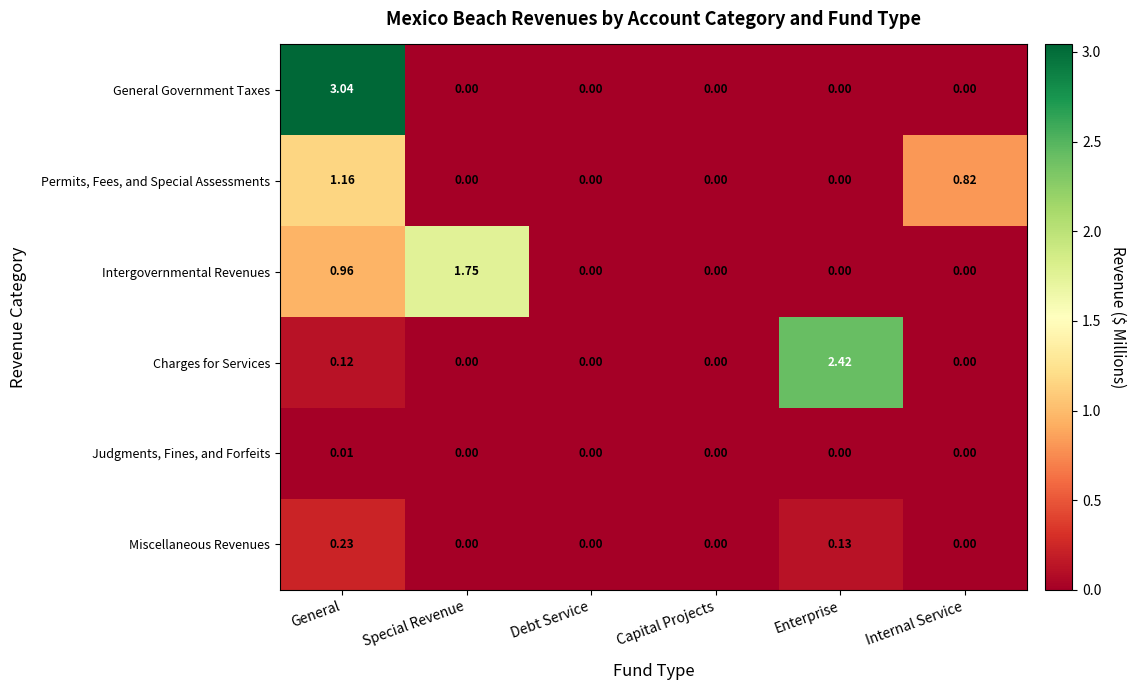

Which series has the widest spread of values?

General Government Taxes